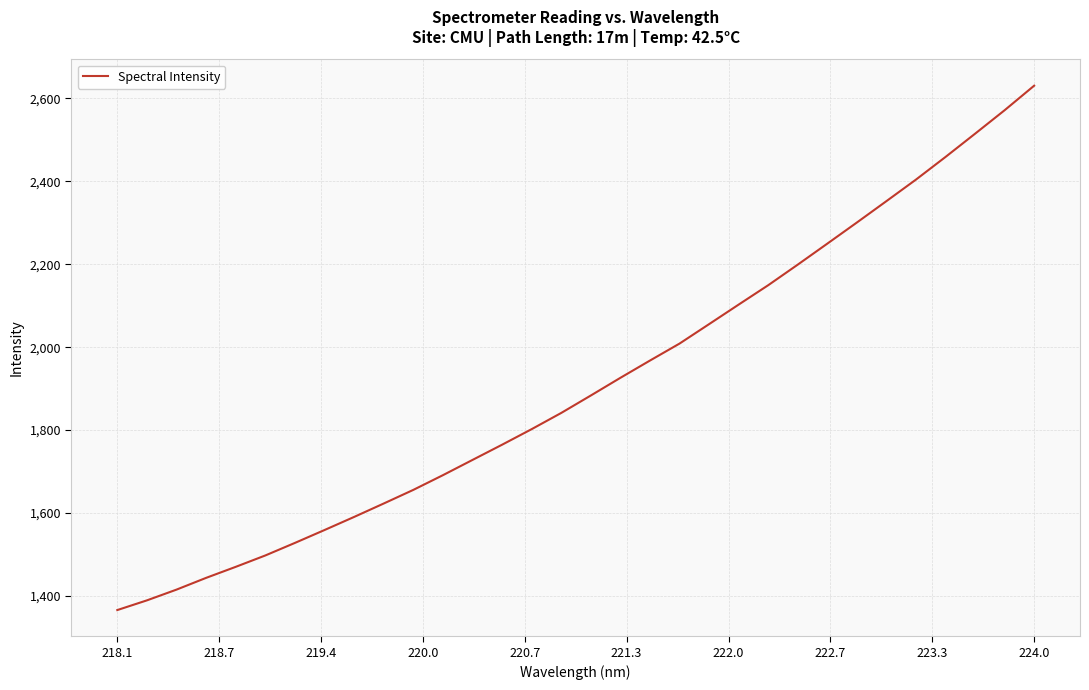

Count the number of data series in this chart.

1